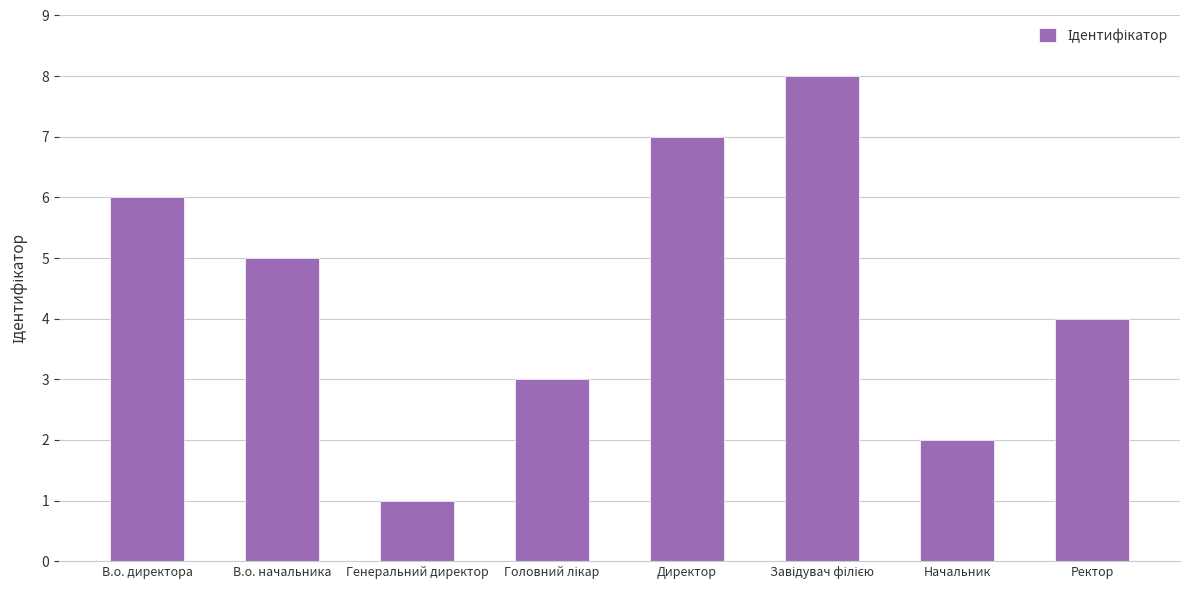

Reading left to right, extract all data points from this chart.

6	5	1	3	7	8	2	4